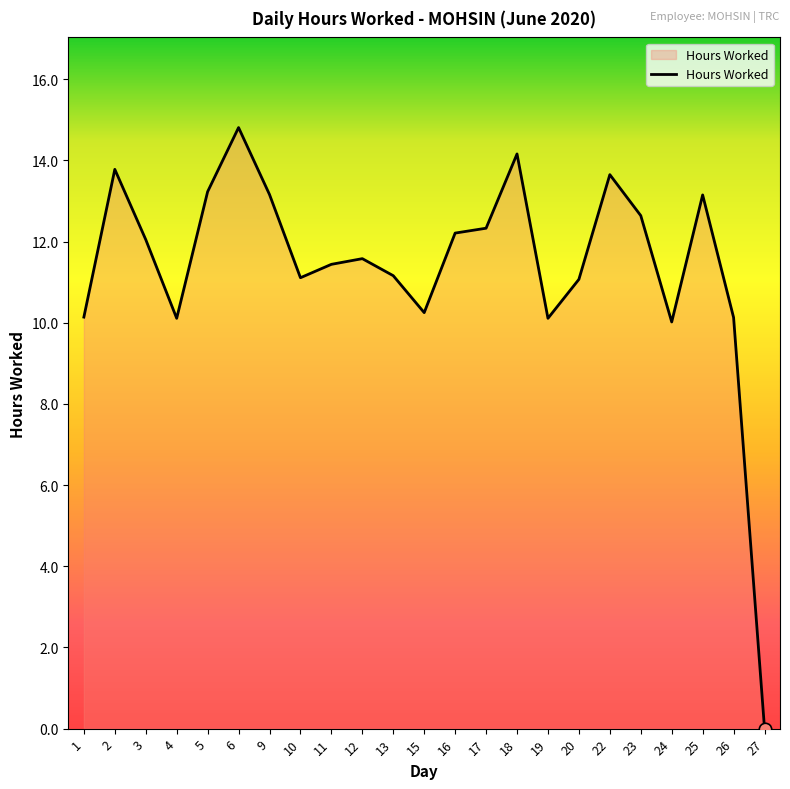

What is the change in value from 2 to 19?

-3.7